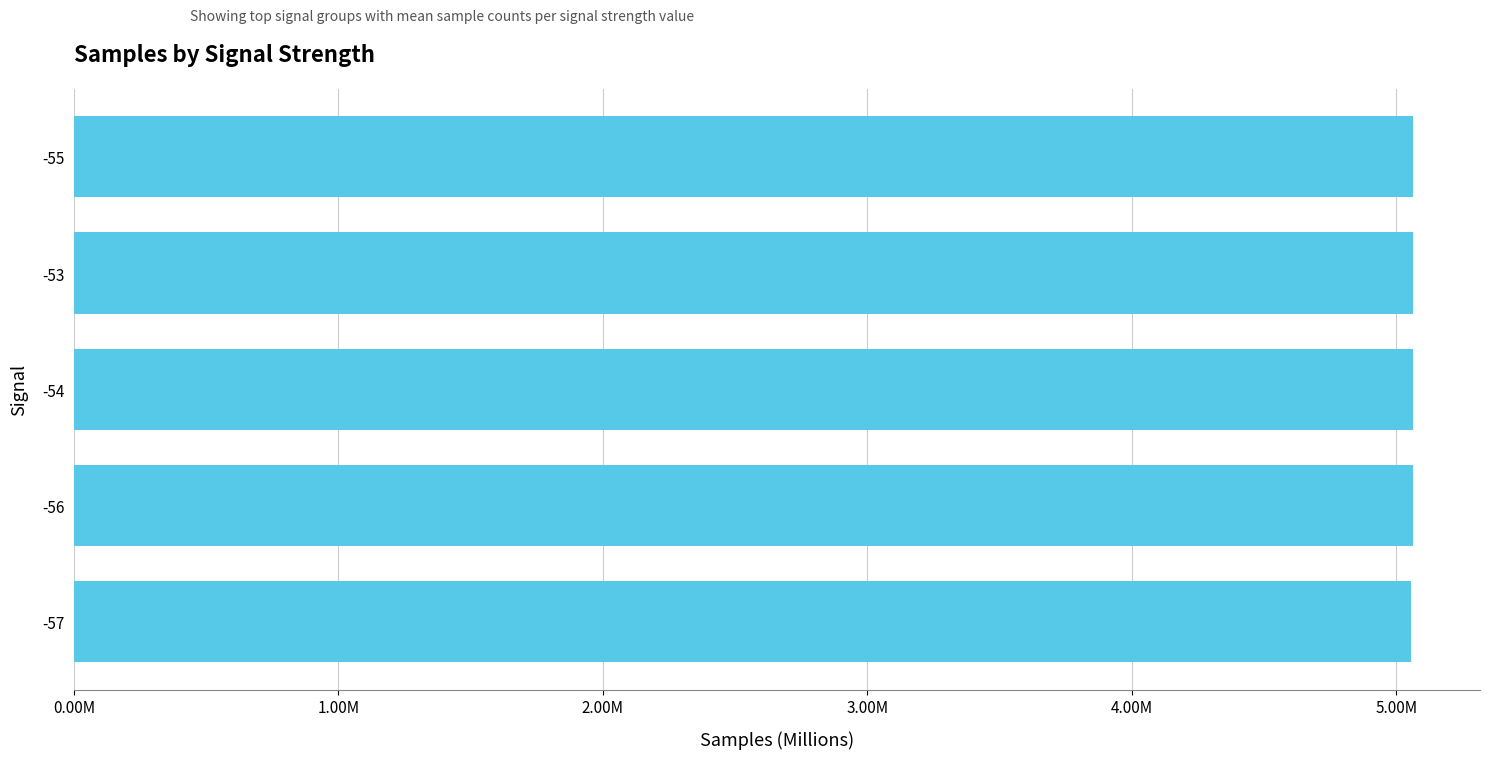

How many values exceed 5062299?

3